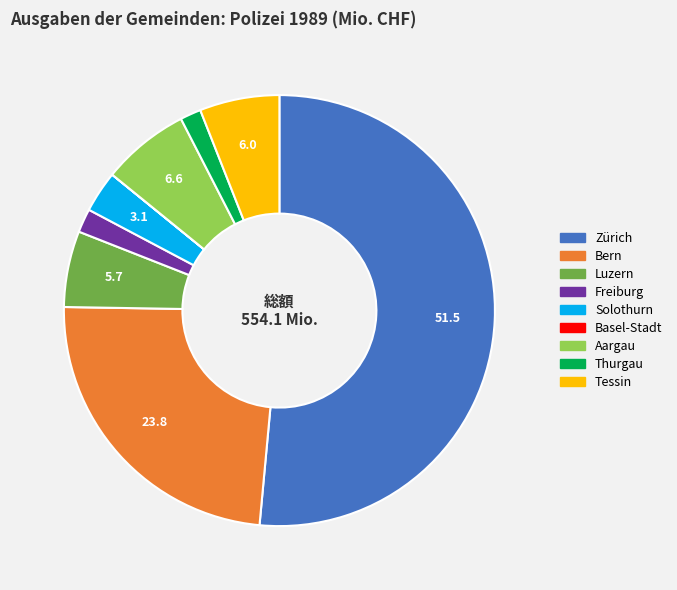

True or false: Zürich accounts for 58% of the total.

False